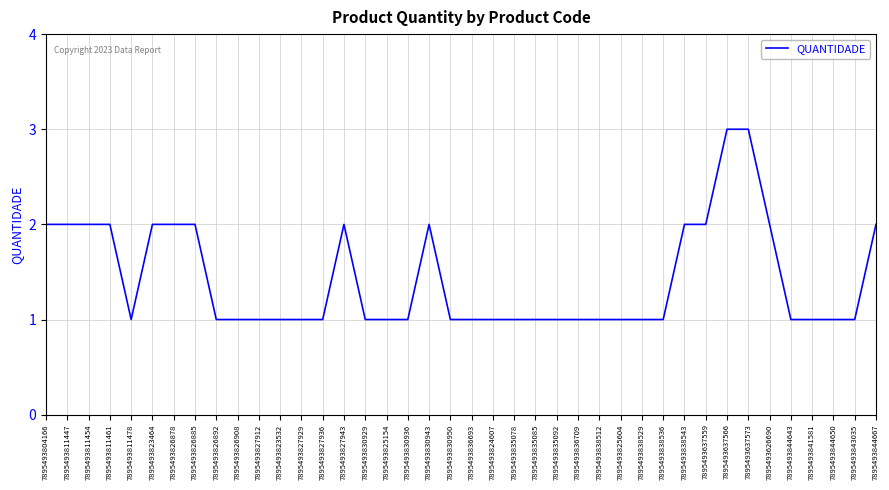

Read the value at 7895493830929.

1